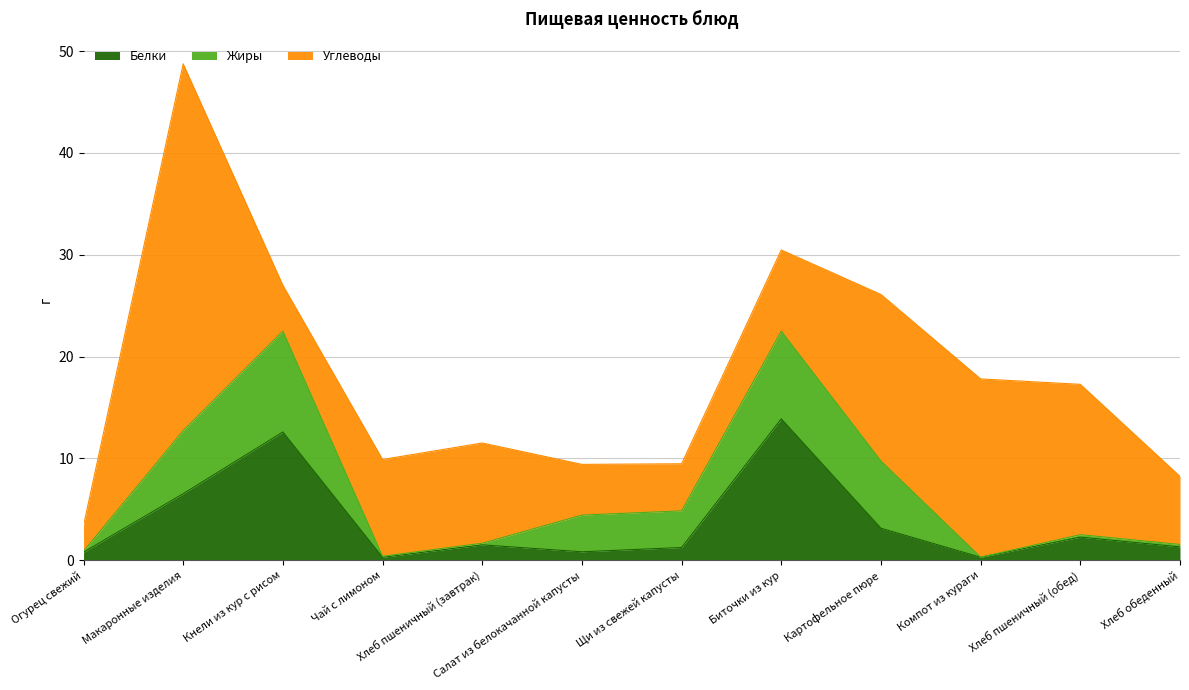

How many intersections are there between Белки and Жиры?

4